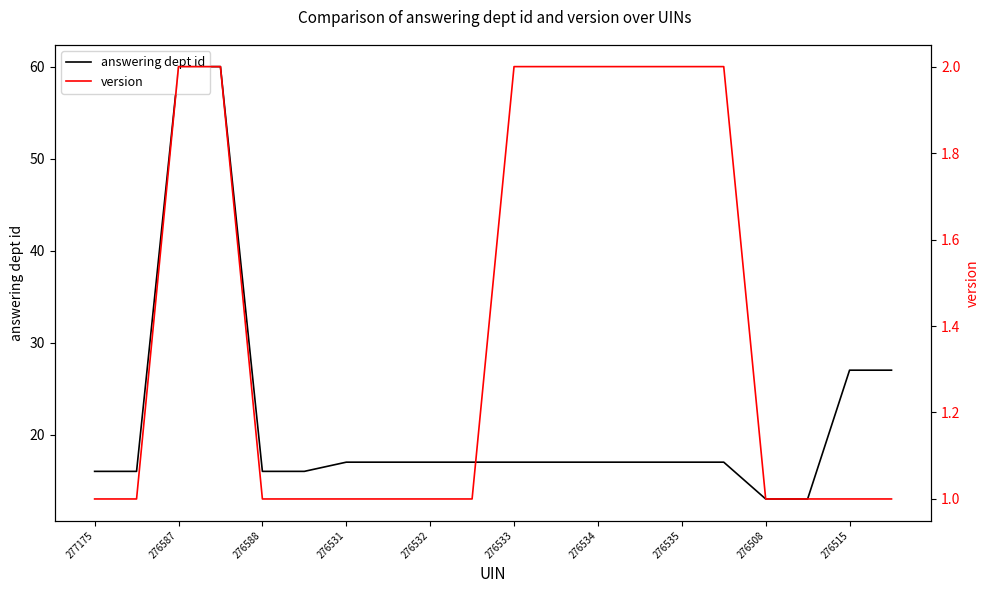

True or false: answering dept id has more than 1 interior local peaks.

False